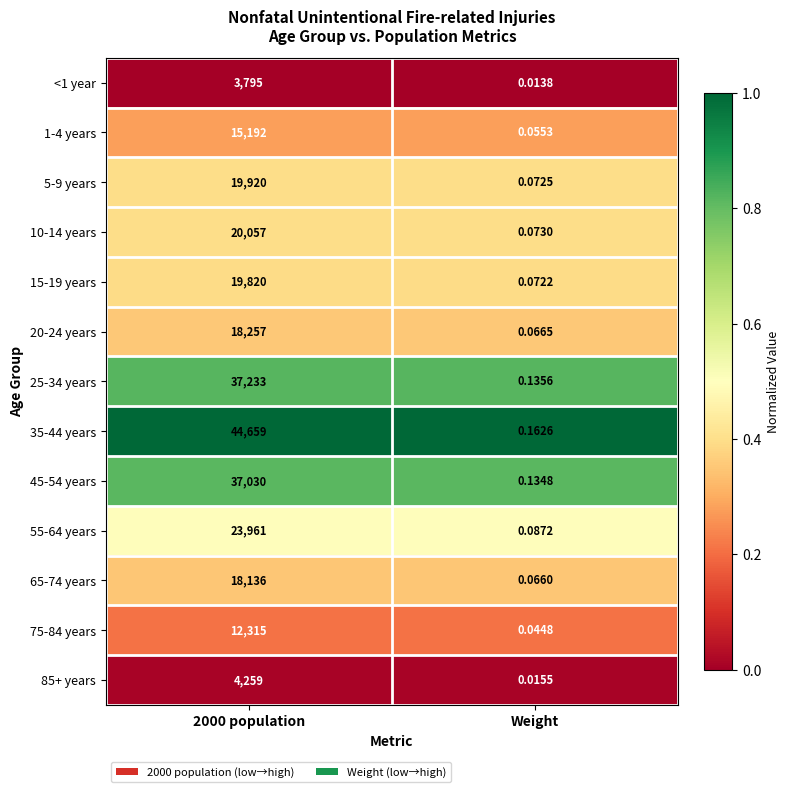

Where is 15-19 years nearest to the value 9910?

Weight